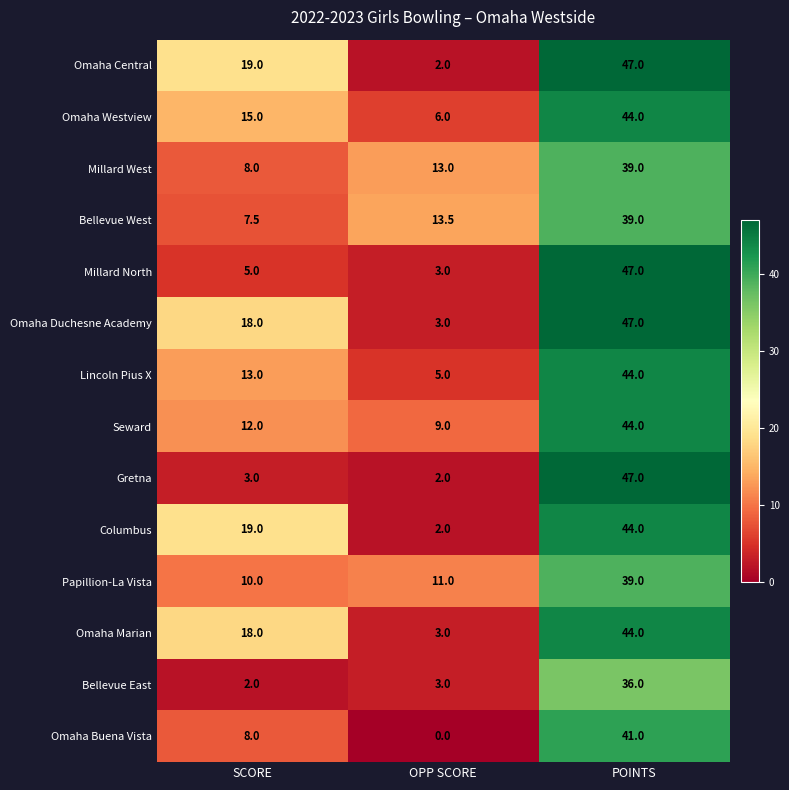

The Omaha Westview series shows 44.0 at POINTS. True or false?

True